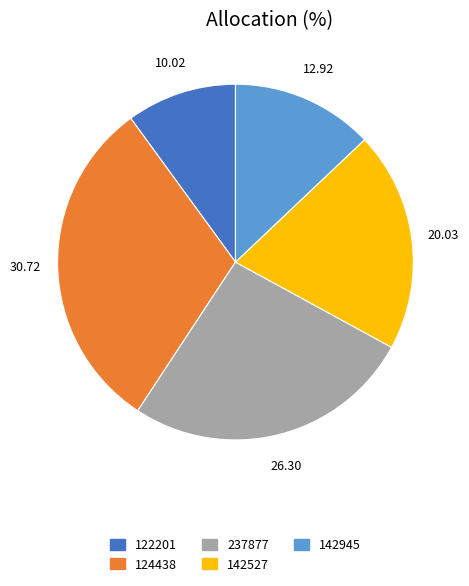

Which slice is the smallest?

122201